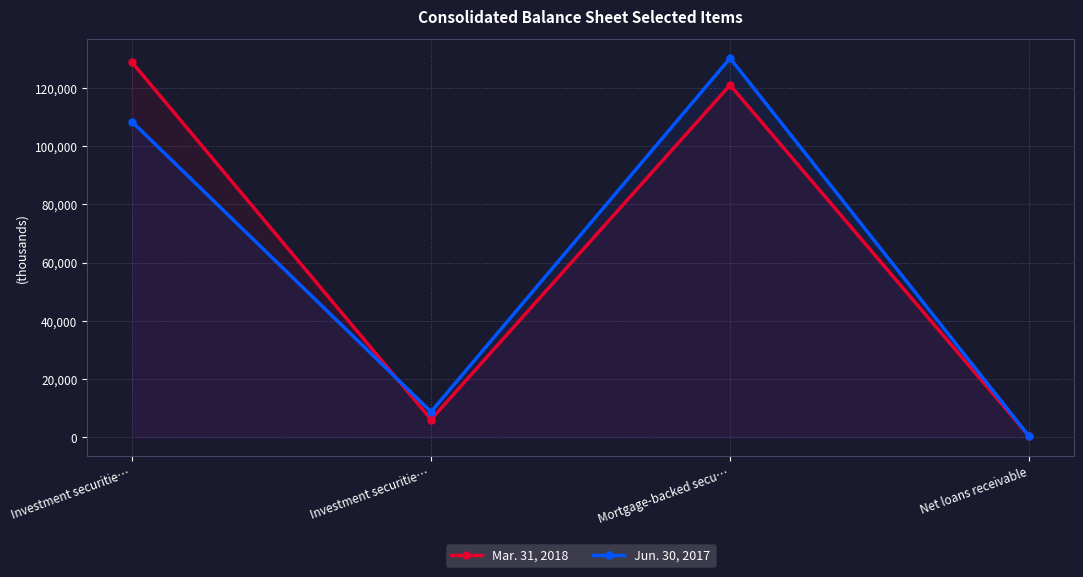

At which category does Mar. 31, 2018 reach its first local peak?

Mortgage-backed secu…